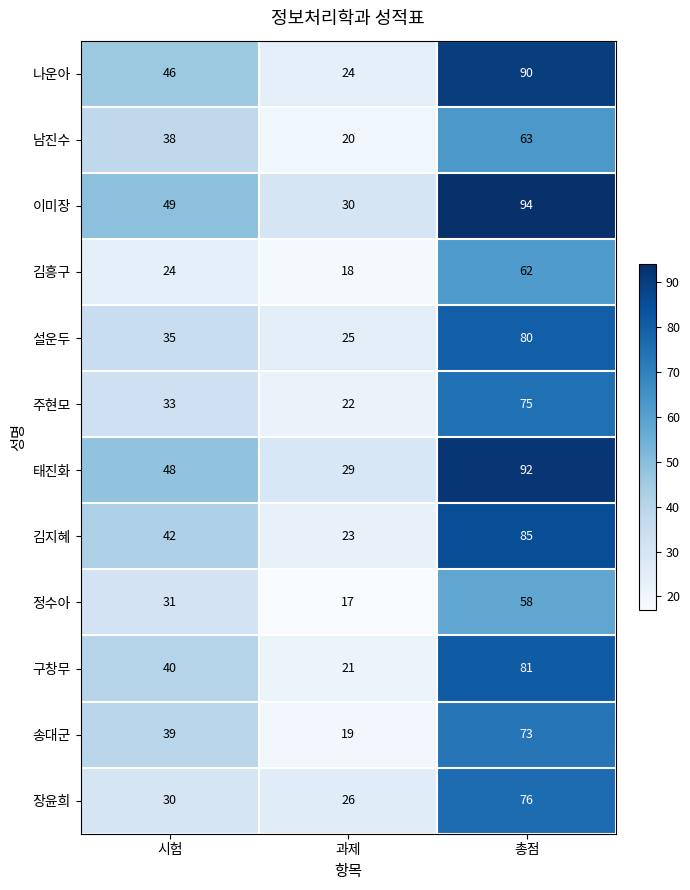

Which series has the largest range (max minus min)?

나운아